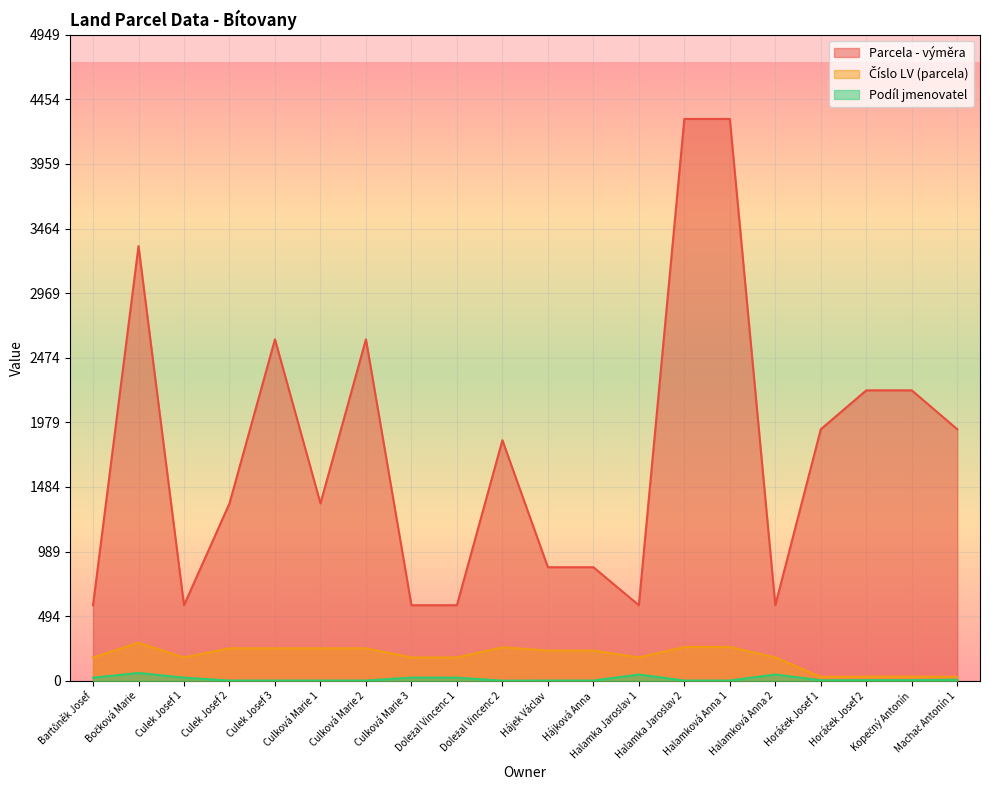

What are all the series names shown in the legend?

Parcela - výměra, Číslo LV (parcela), Podíl jmenovatel